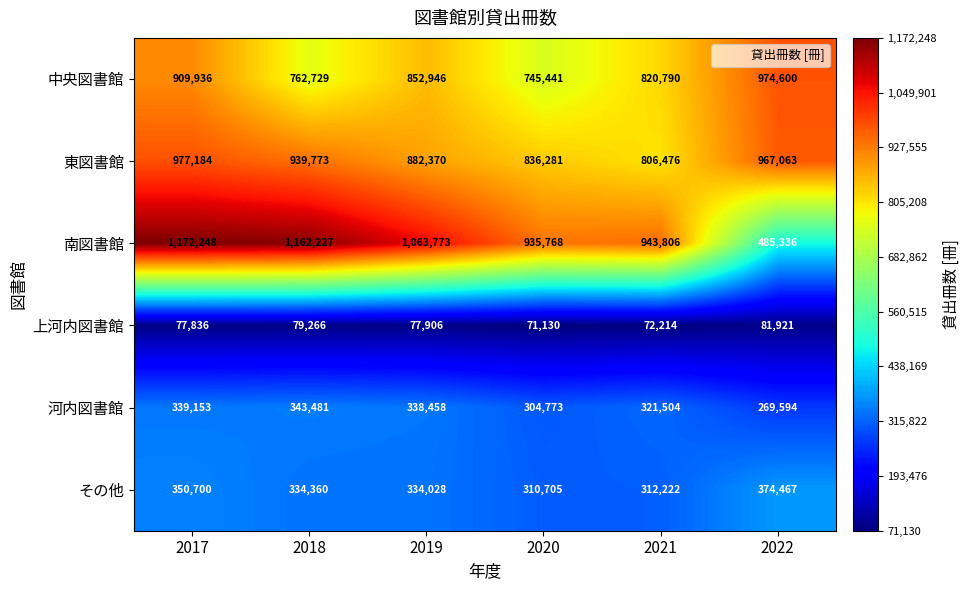

The value of その他 at 2017 is 350700. True or false?

True